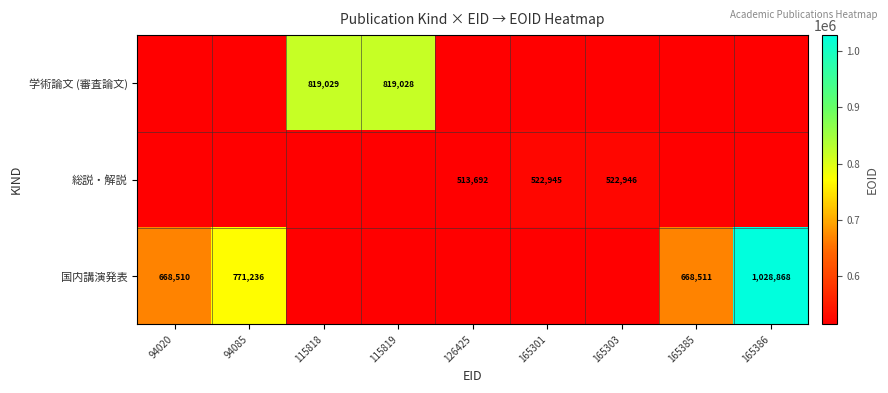

Is it true that 国内講演発表 equals 465723.3 at 94020?

False